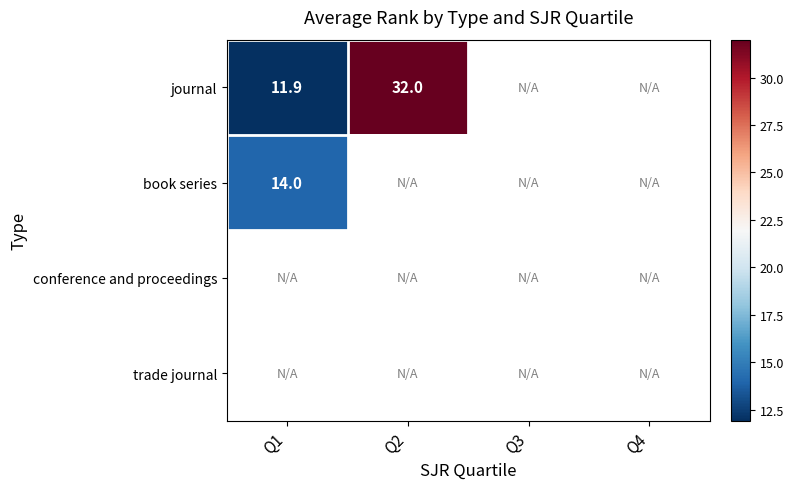

Between Q4 and Q1, which is larger?

Q1